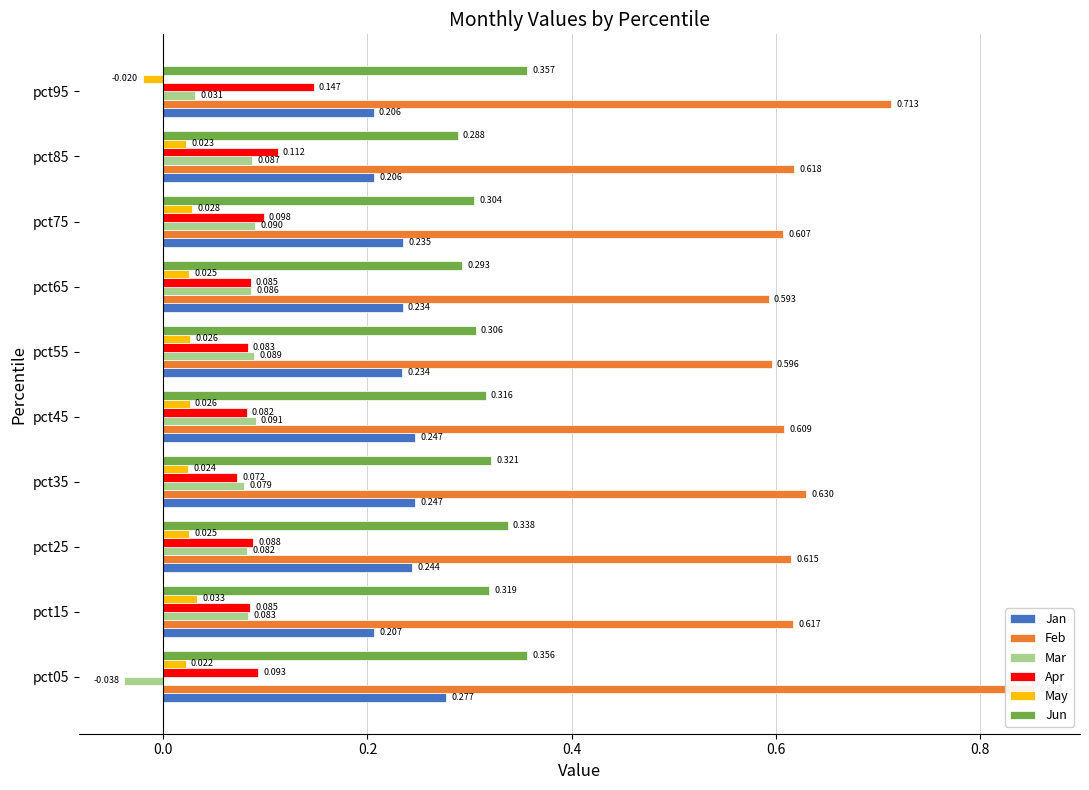

True or false: Apr has a value of 0.1 at pct35.

True